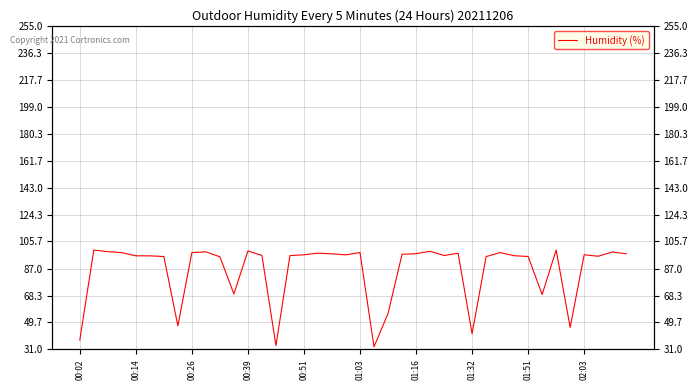

Reading left to right, what are all the values shown in this chart?

37.5	99.8	98.7	98.0	95.8	95.8	95.3	47.3	98.0	98.5	95.1	69.4	99.2	96.1	33.6	95.9	96.5	97.6	97.2	96.5	98.1	32.8	55.8	96.8	97.3	98.9	96.0	97.6	41.8	95.2	98.0	95.9	95.3	69.0	99.8	46.2	96.5	95.5	98.4	97.2